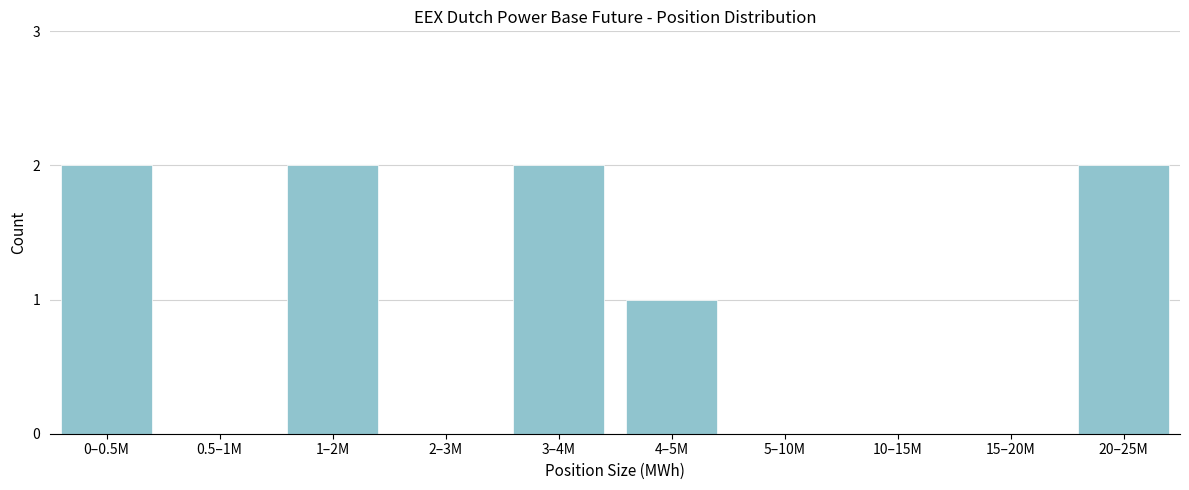

Reading left to right, extract all data points from this chart.

0–0.5M=2	0.5–1M=0	1–2M=2	2–3M=0	3–4M=2	4–5M=1	5–10M=0	10–15M=0	15–20M=0	20–25M=2